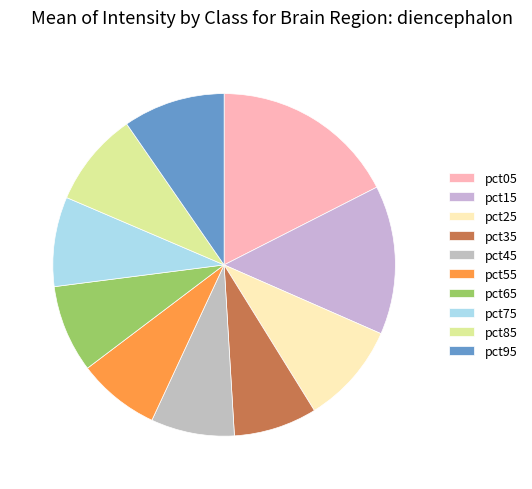

What percentage is the pct15 slice, to the nearest percent?

14%